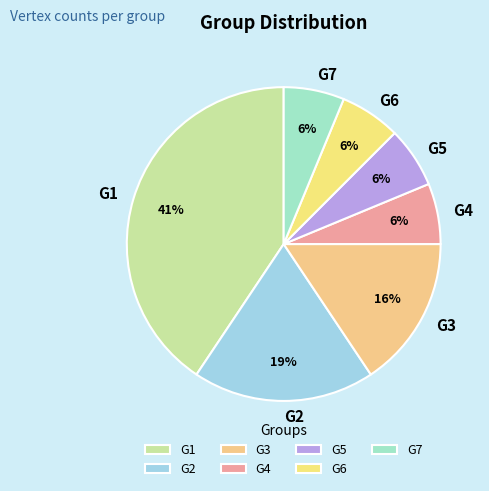

Is there a majority slice in this chart?

No